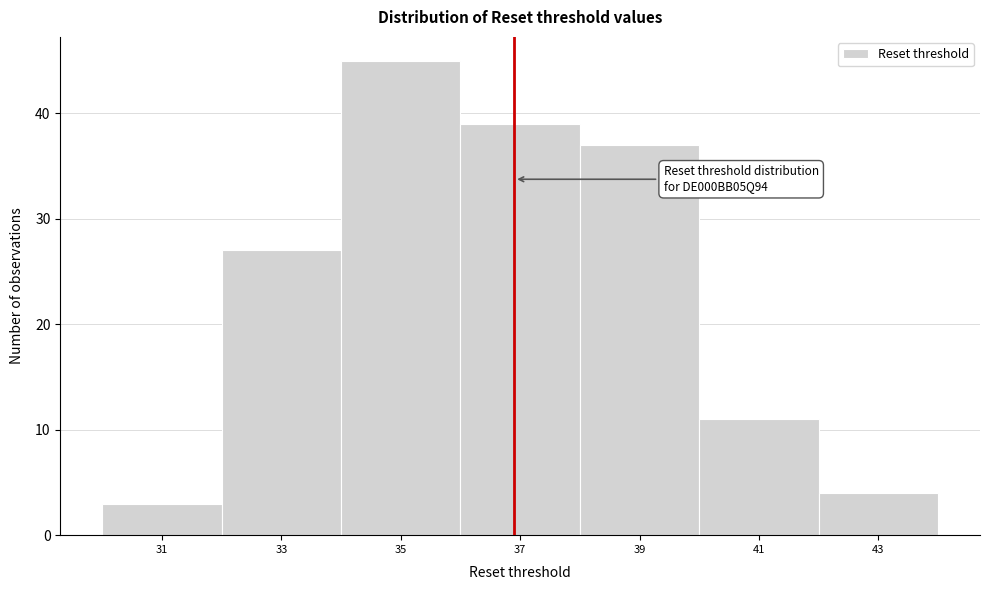

Which range on the x-axis has the tallest bar?

34 to 36